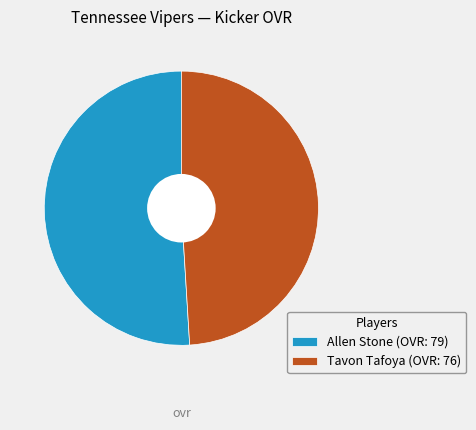

Is there a majority slice in this chart?

Yes